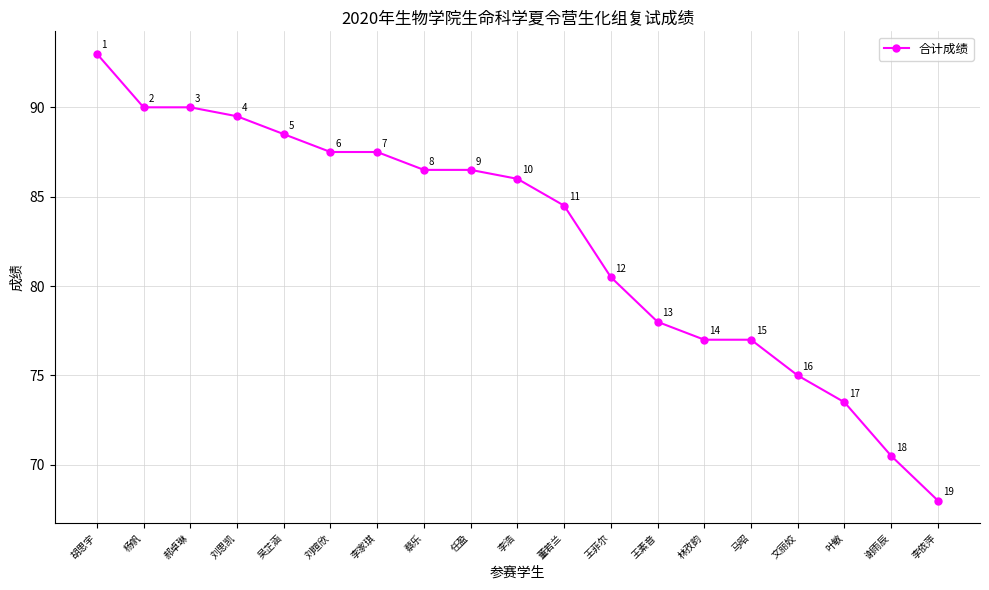

How many values are below 86?

9